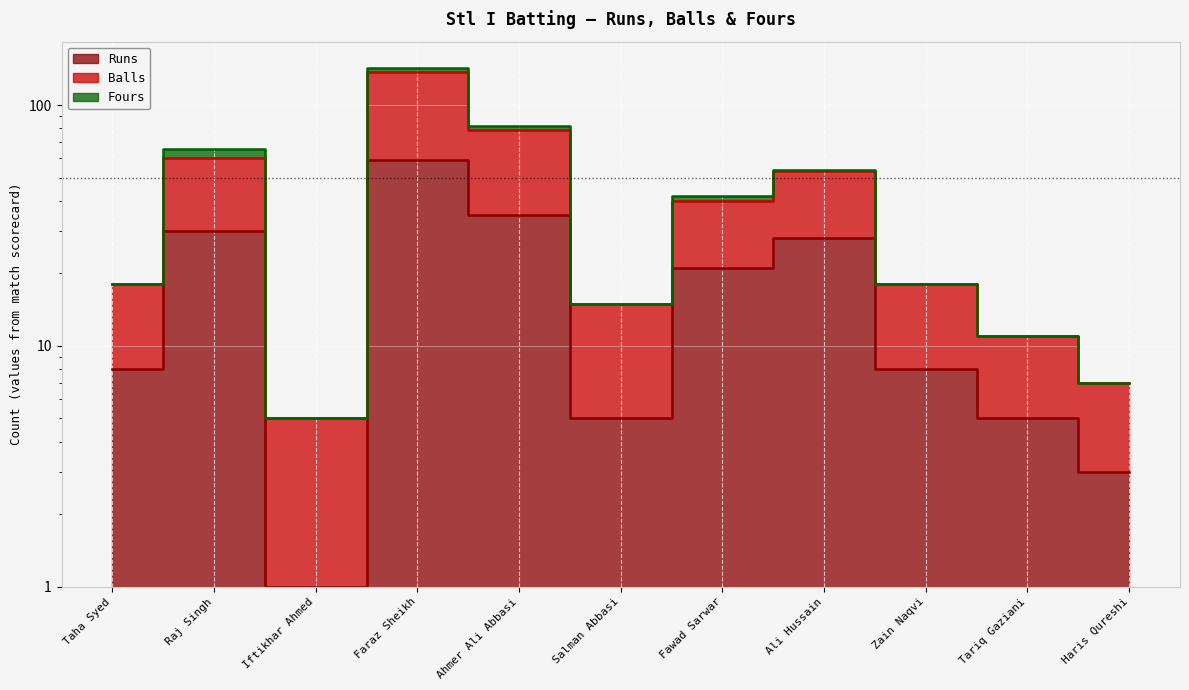

Is it true that Runs equals 2 at Zain Naqvi?

False